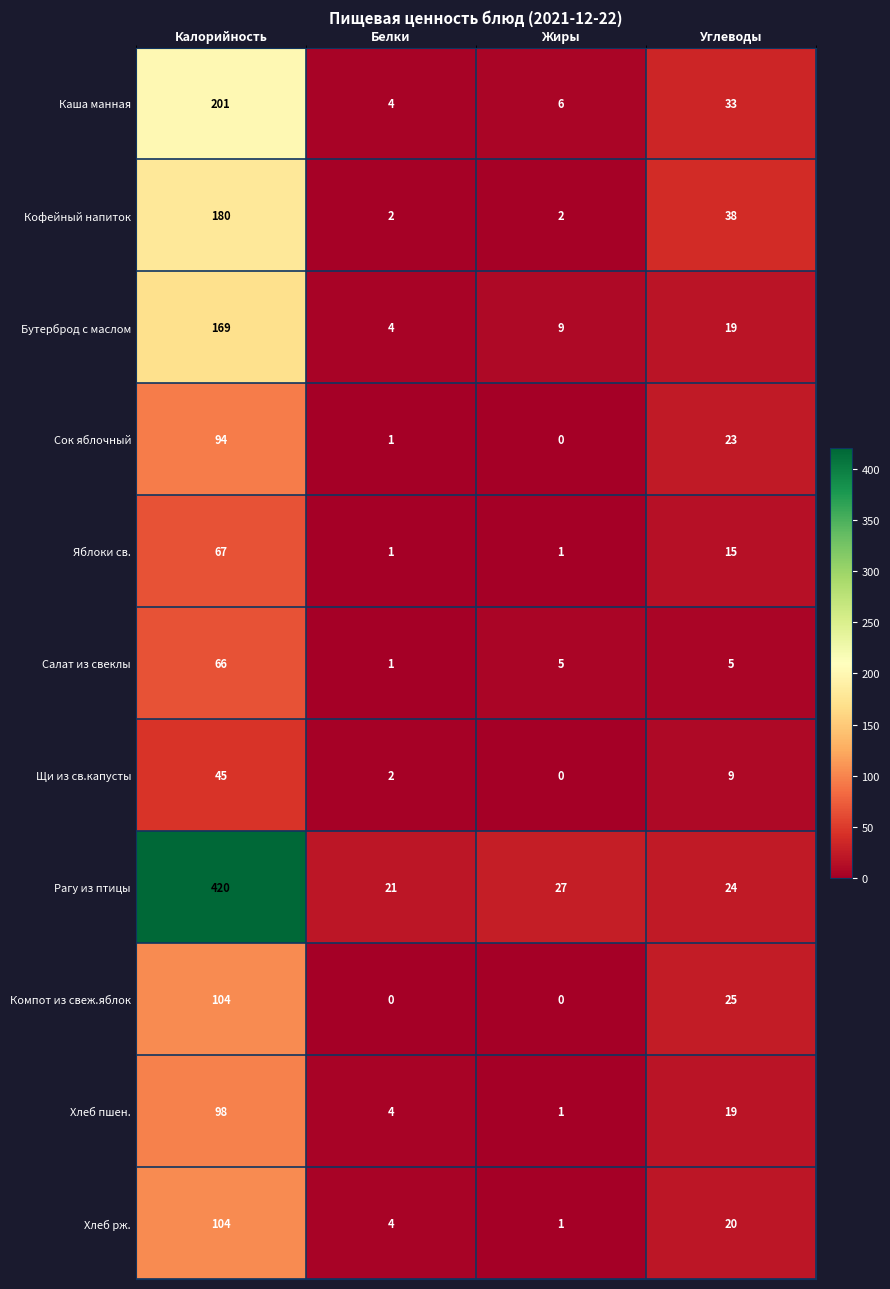

Between Калорийность and Жиры, which series saw the biggest shift?

Рагу из птицы